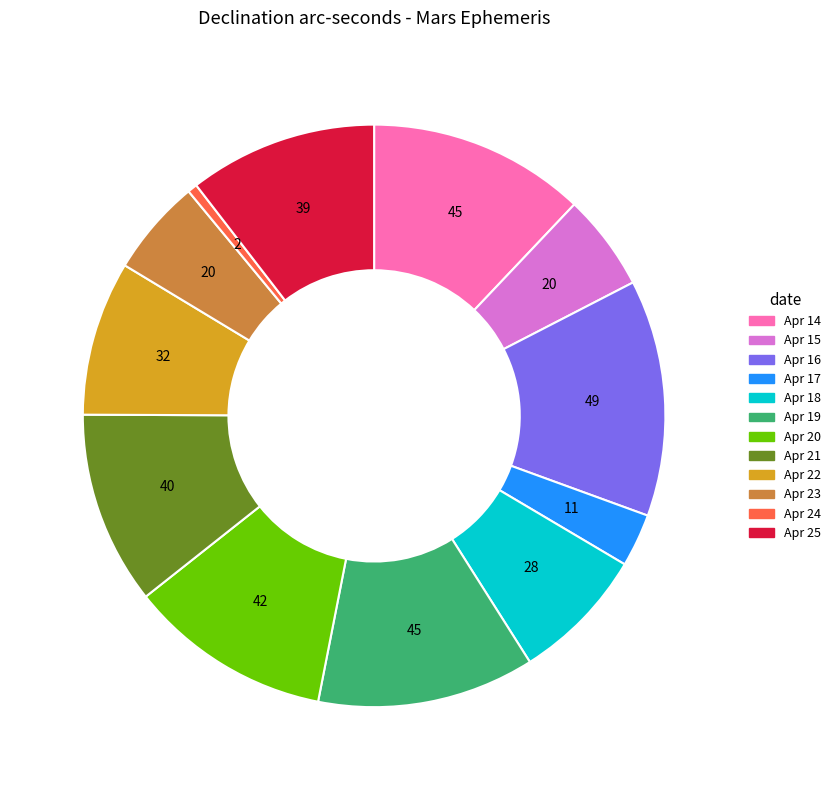

Which category has the smallest portion of the pie?

Apr 24